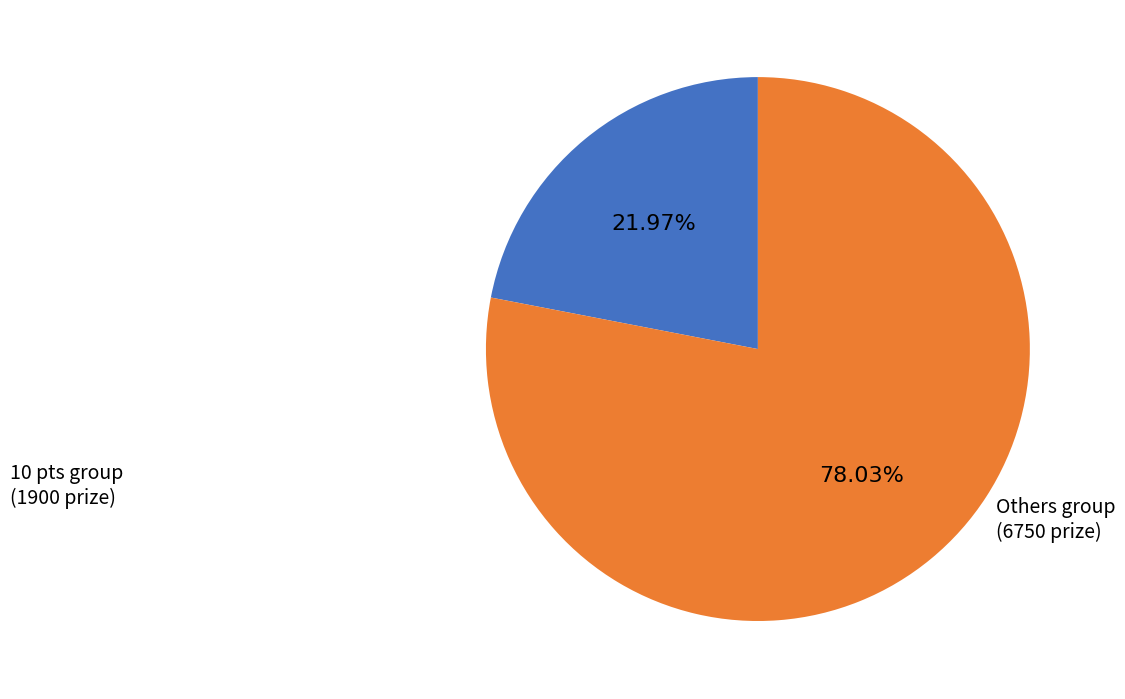

To the nearest percent, what is the difference between the largest and smallest slice percentages?

56%